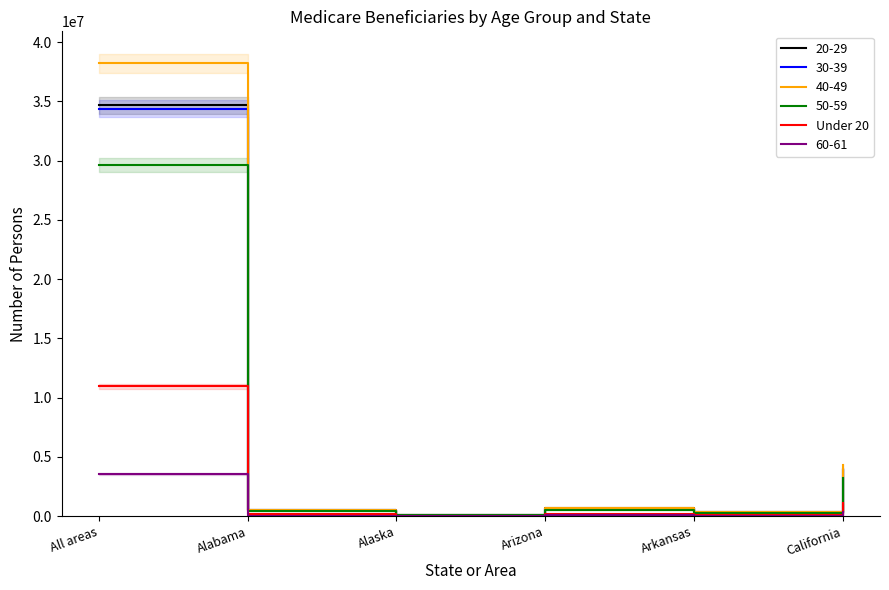

What is the smallest value displayed?

34757